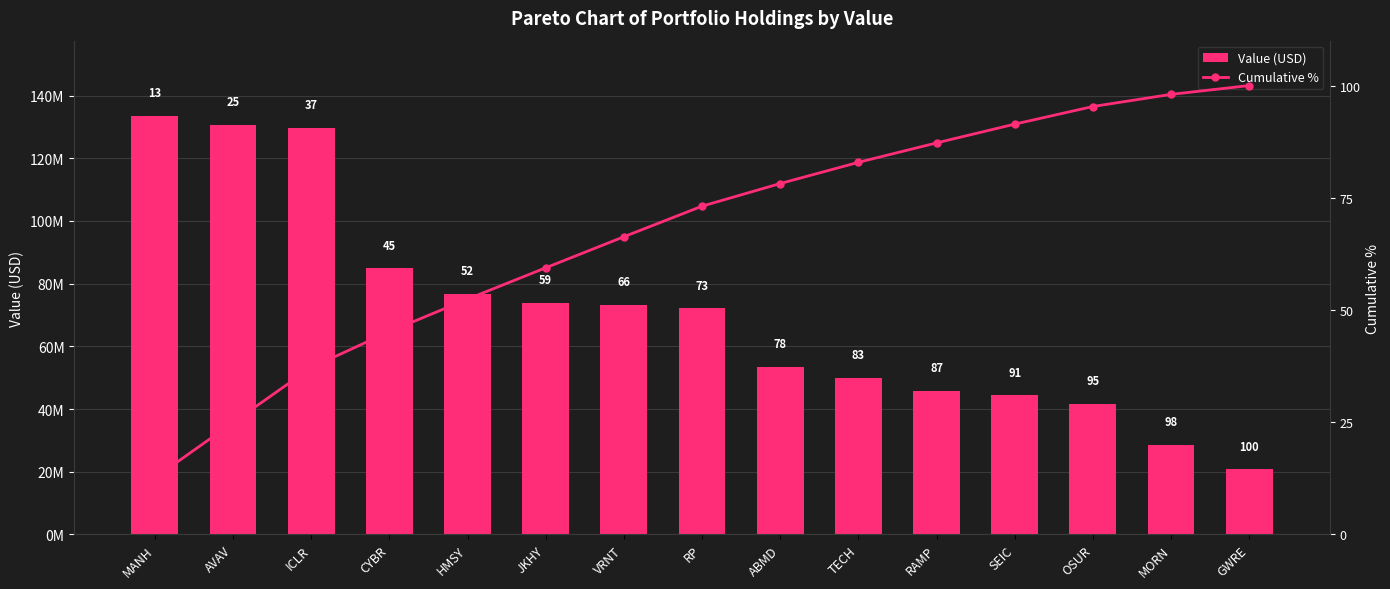

What is the label of the 3rd bar from the right?

OSUR